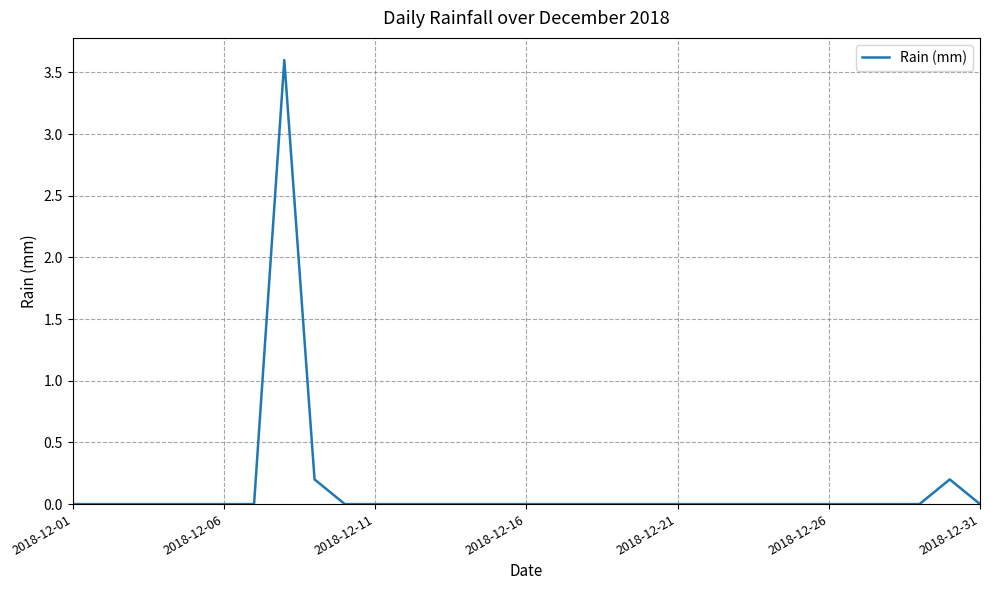

How many distinct data groups are displayed?

1